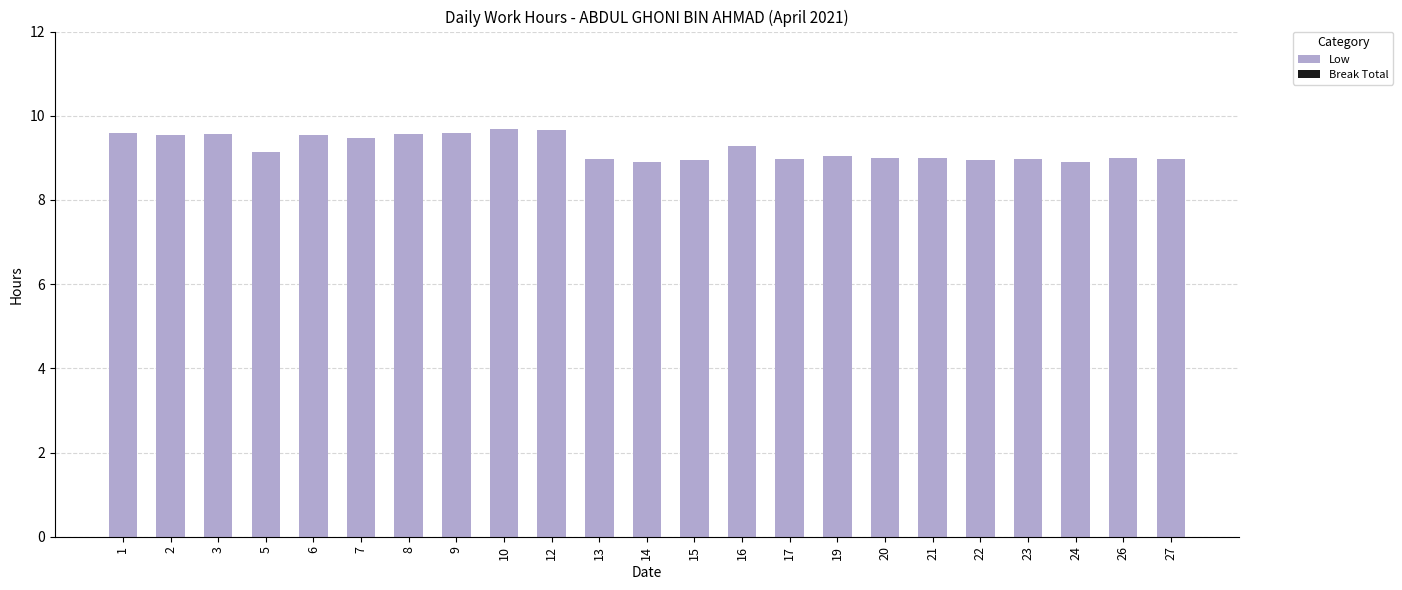

The chart shows a value of 5.3 at 19. True or false?

False